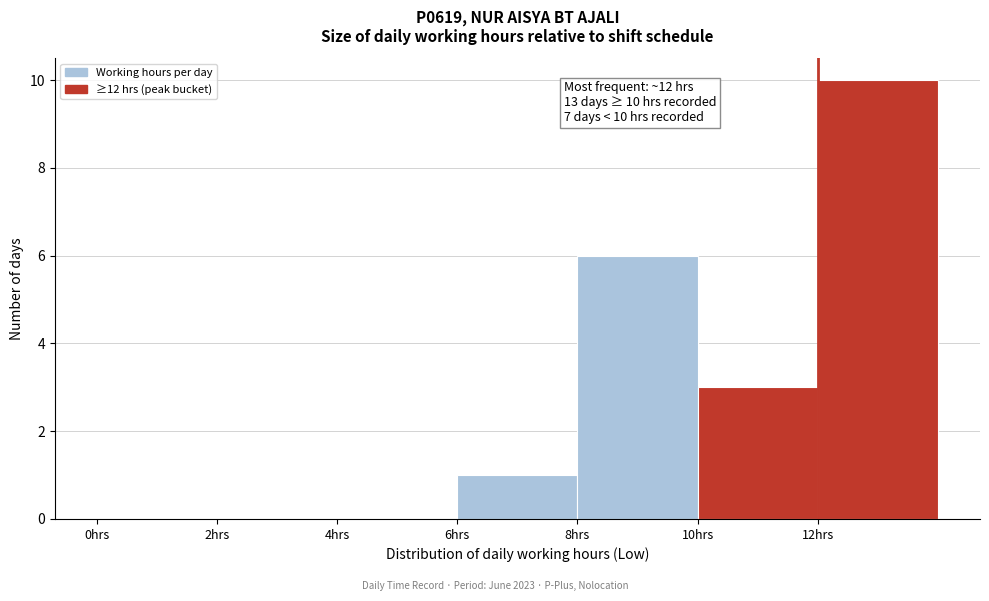

Over which range of the x-axis is the bar tallest?

12 to 14